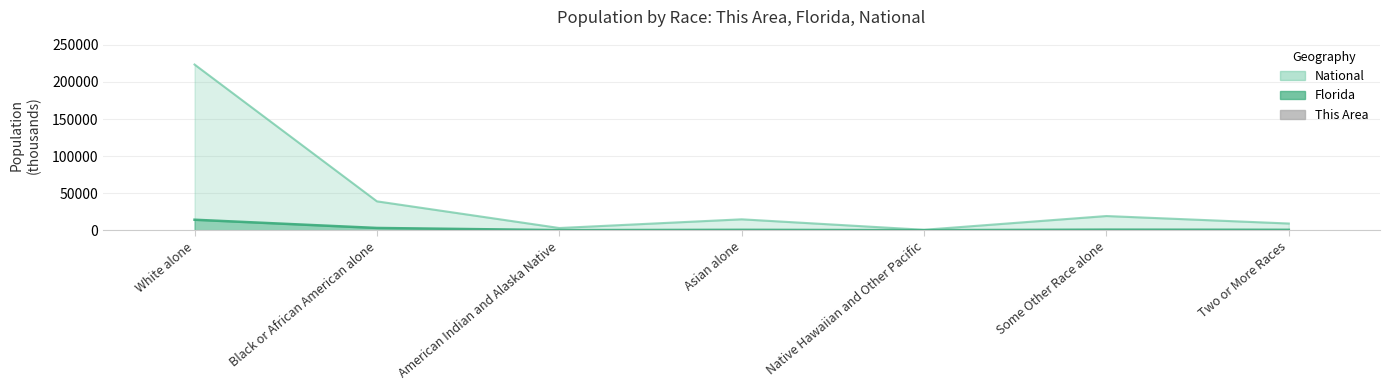

Which label corresponds to the smallest value in the chart?

Native Hawaiian and Other Pacific